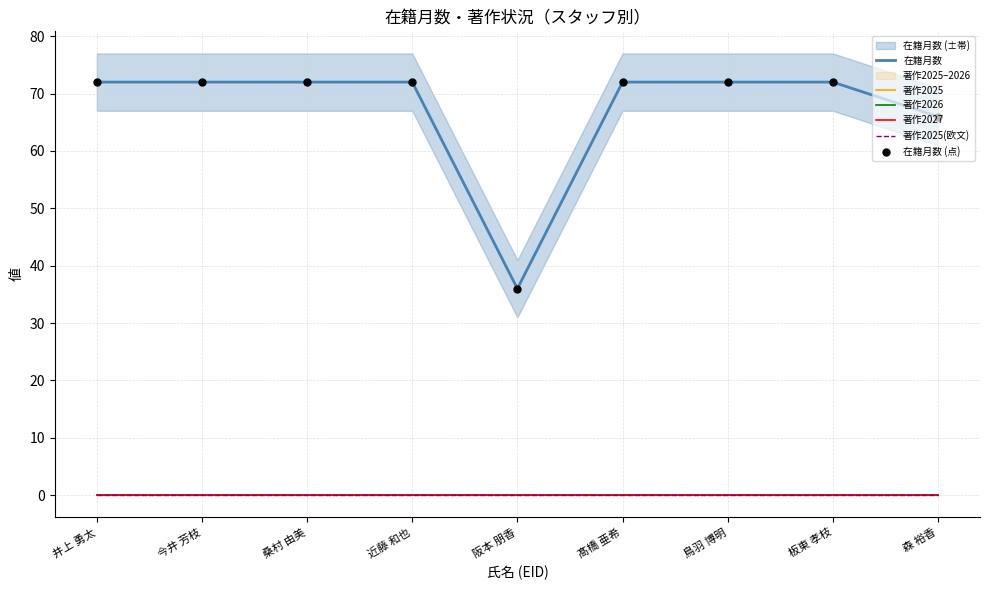

Is the value of 著作2026 at 板東 孝枝 greater than the value of 著作2025 at 森 裕香?

No